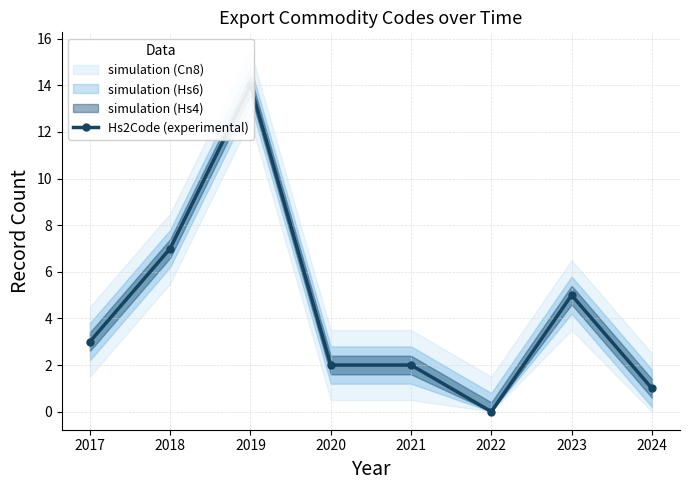

At which label is the value closest to 7?

2018